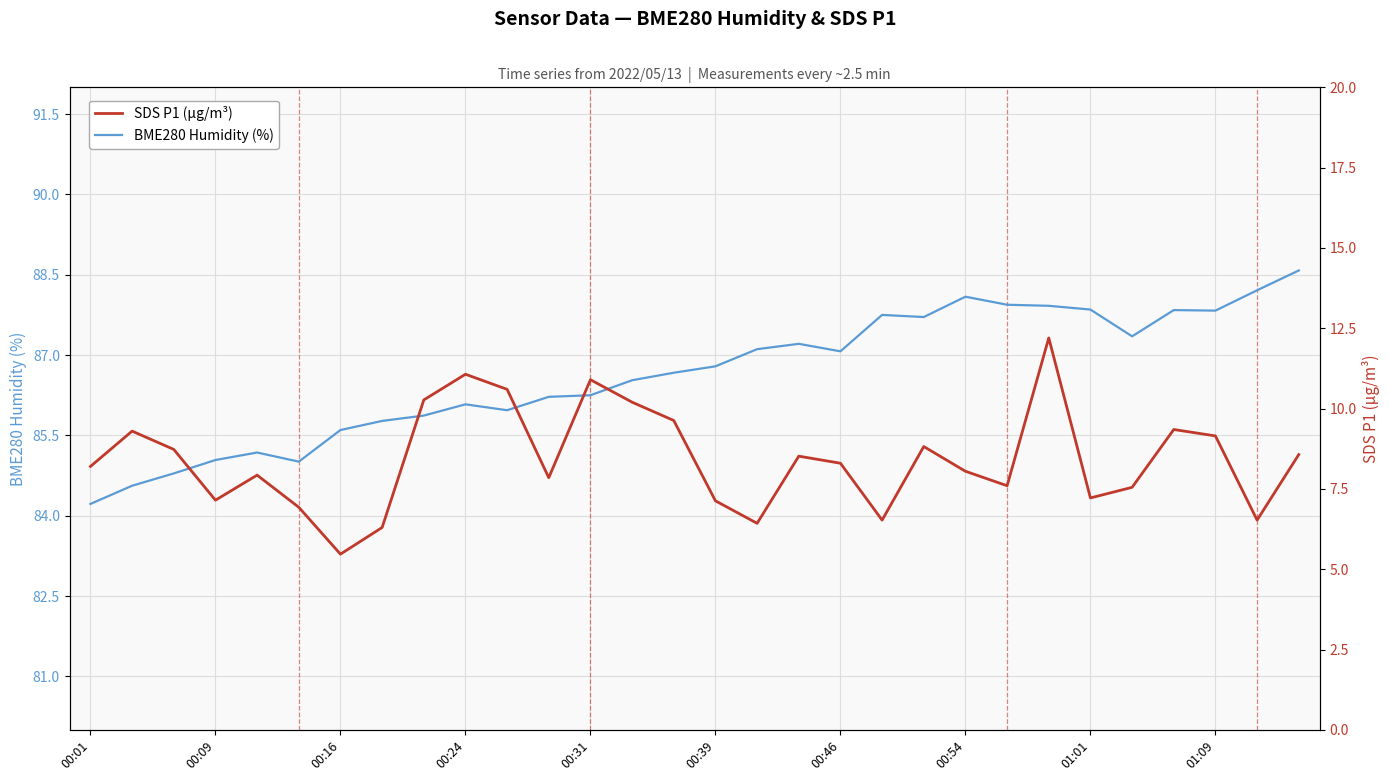

How many lines are shown in the chart?

2